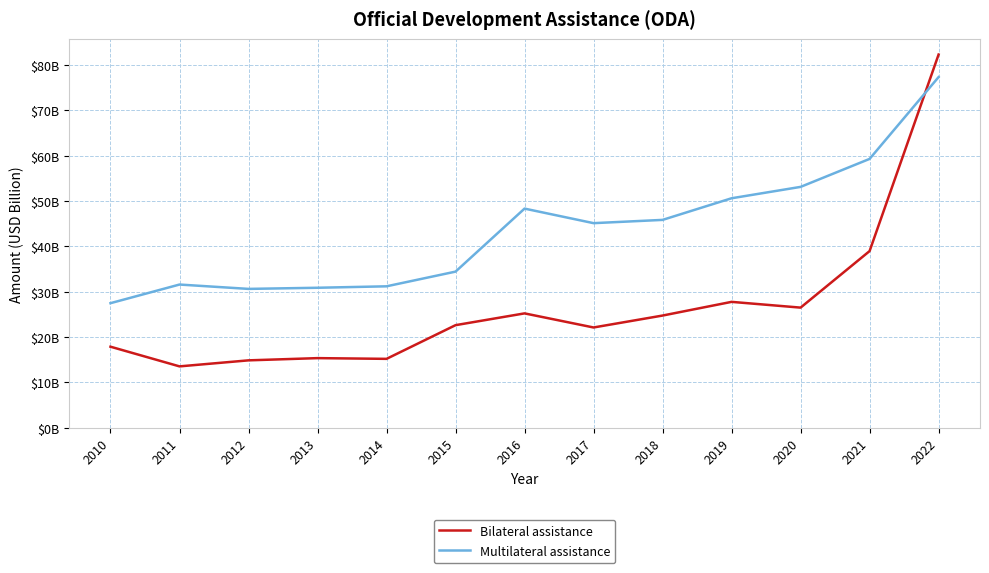

What are all the series names shown in the legend?

Bilateral assistance, Multilateral assistance